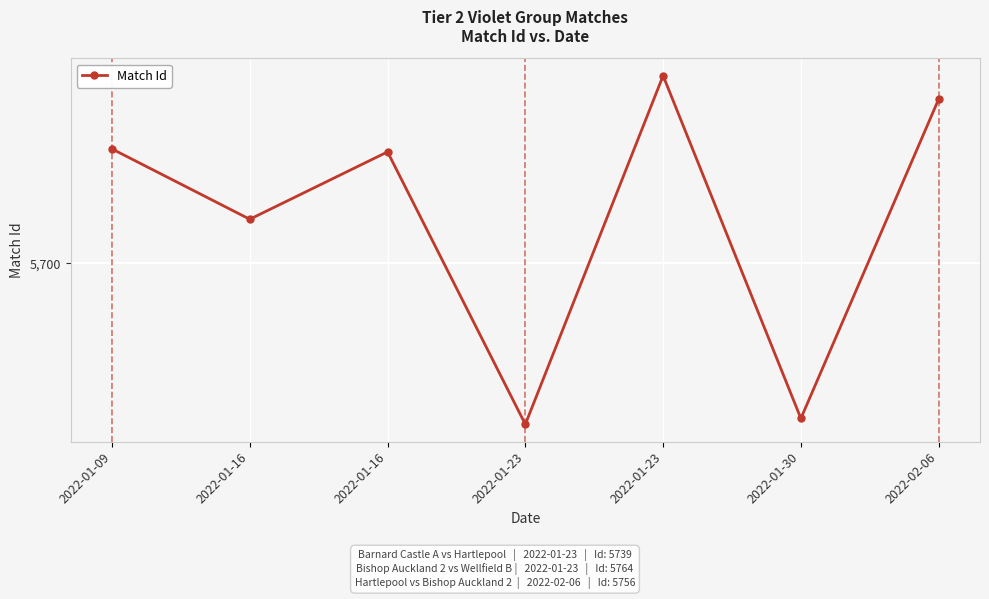

Is this an area chart (filled region under the line)?

No